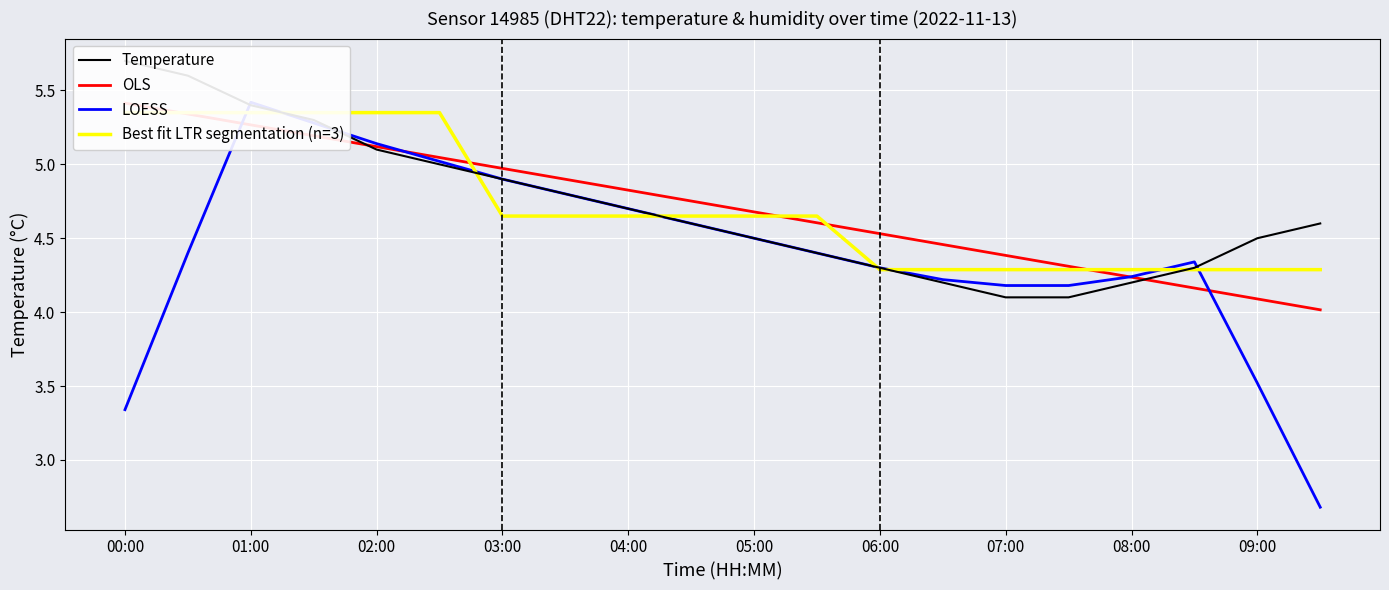

What is the lowest value of the LOESS series?

2.7